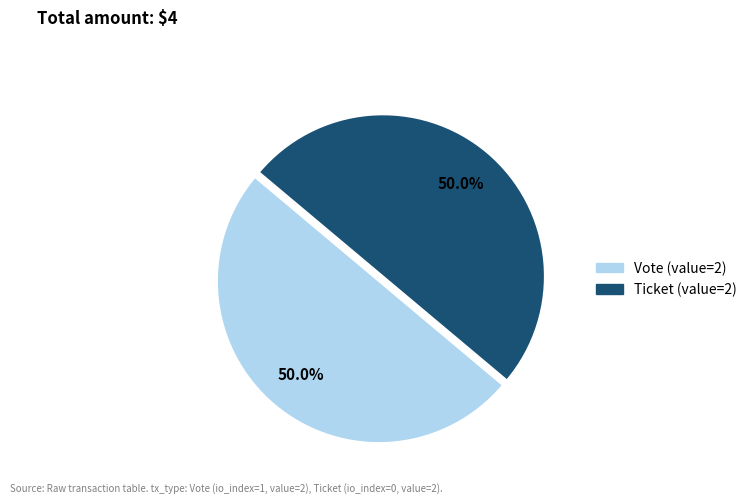

What is the total percentage of Ticket and Vote?

100.0%